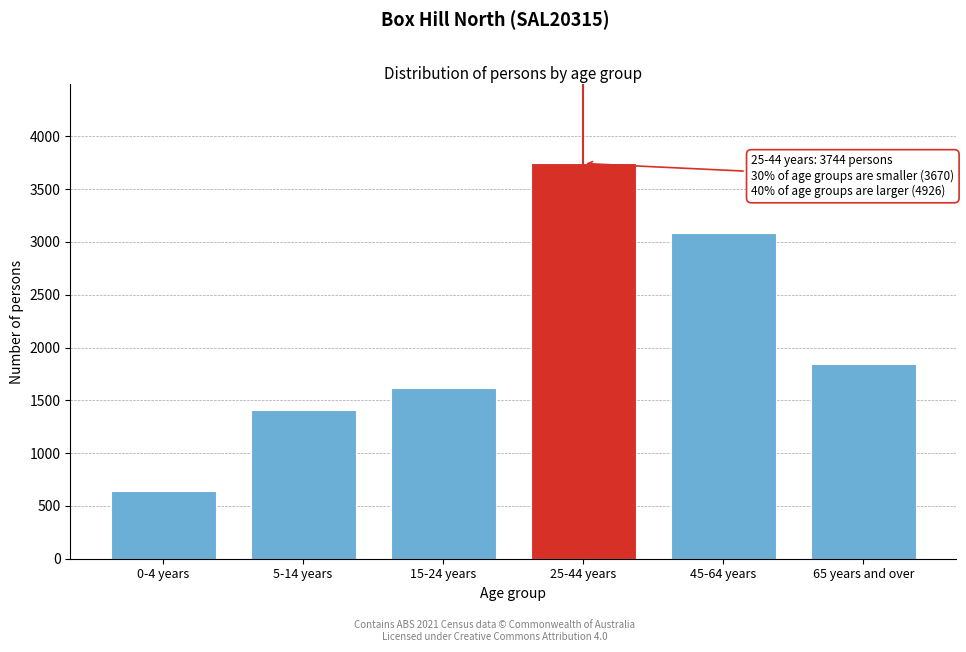

Reading right to left, transcribe all the data shown in this chart.

1842	3084	3744	1620	1410	640